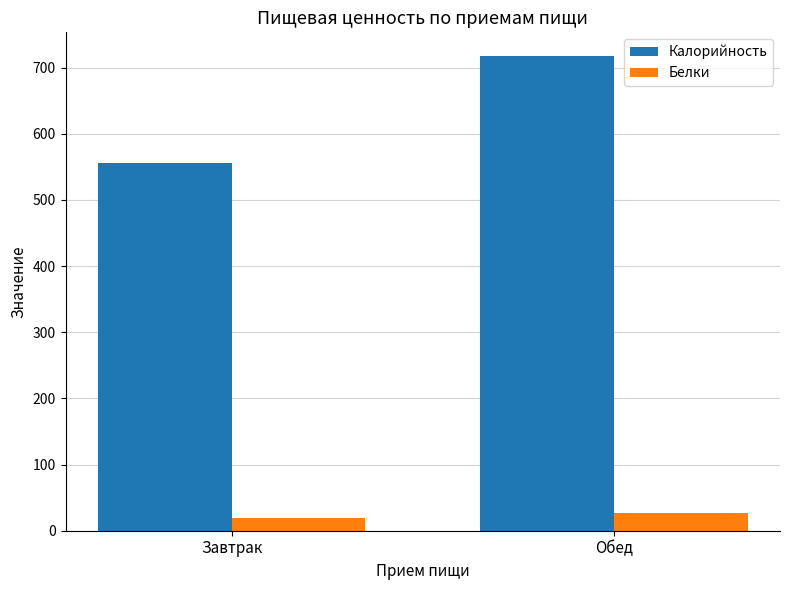

Between Завтрак and Обед, which series saw the biggest shift?

Калорийность